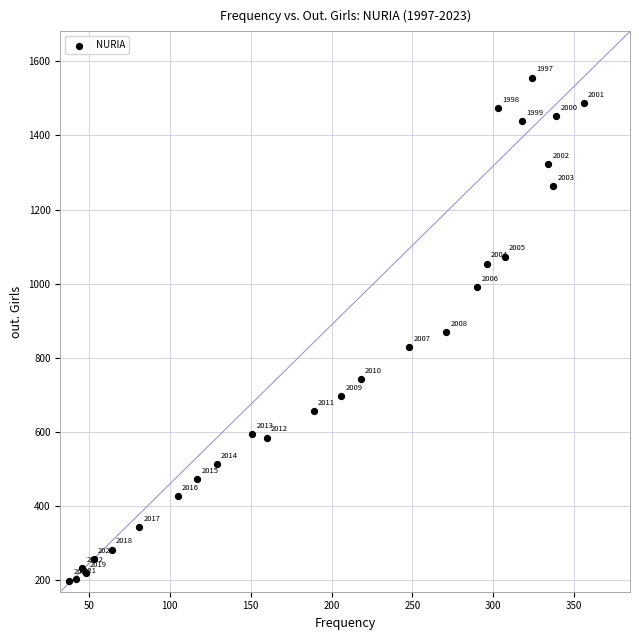

What Y value in the scatter plot is closest to 877?

869